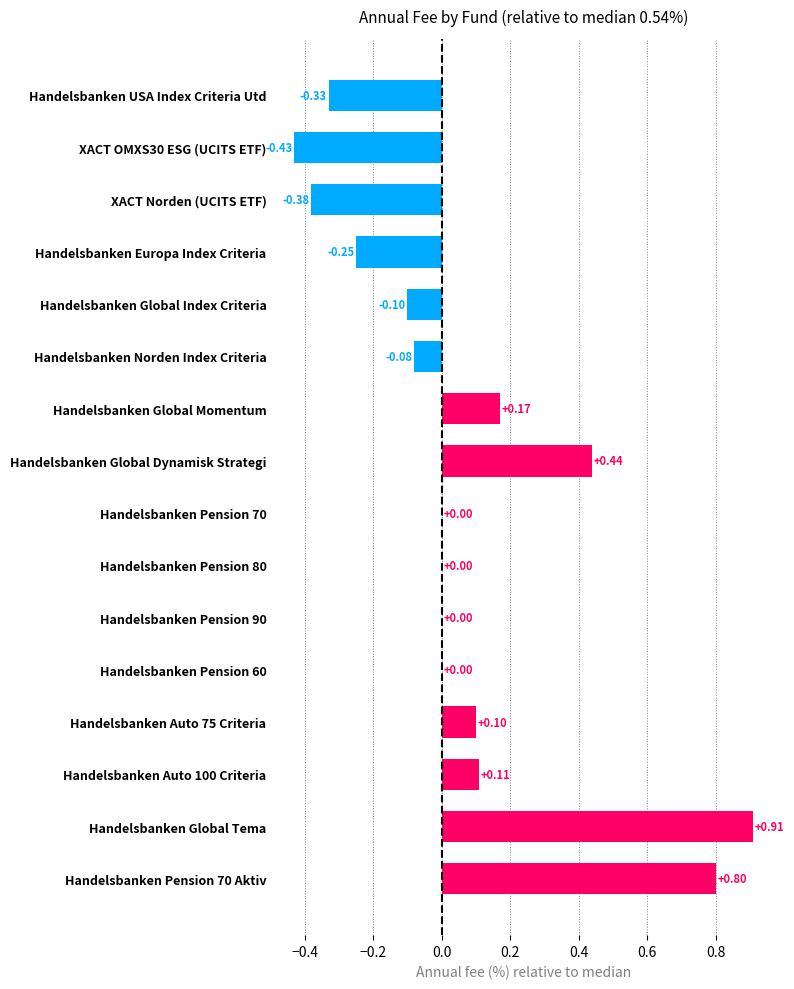

What is the sum of the values at XACT Norden (UCITS ETF) and Handelsbanken Global Index Criteria?

-0.5